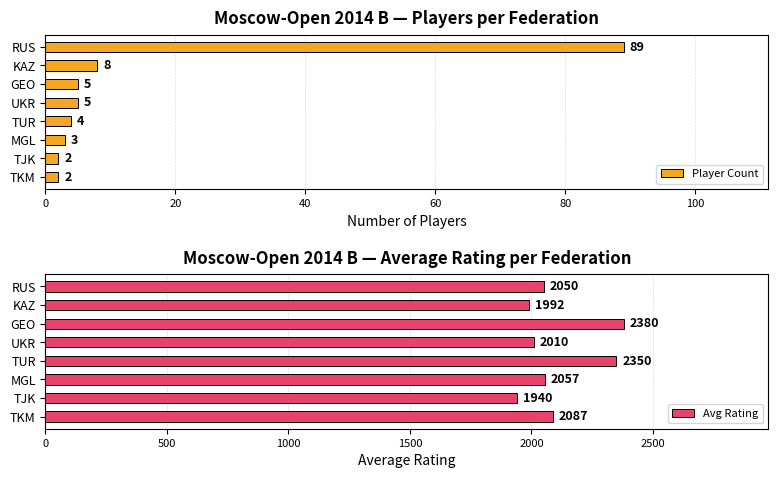

The Player Count series shows 89 at RUS. True or false?

True